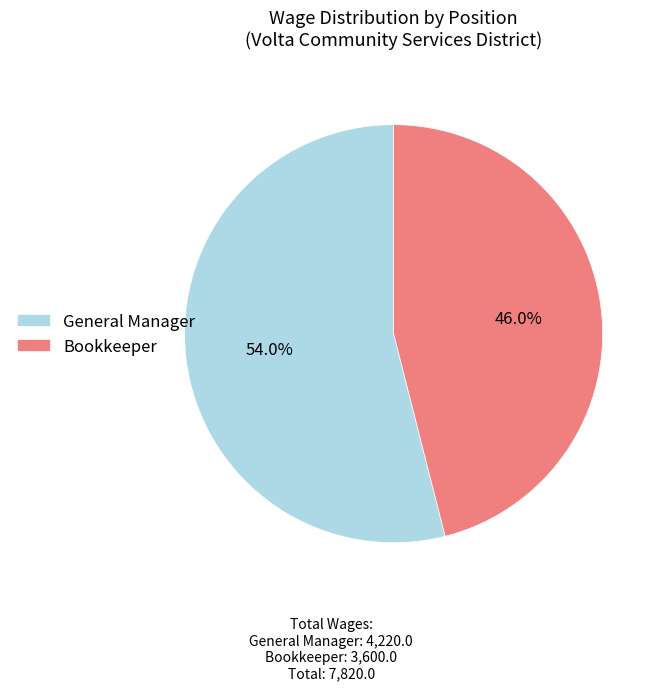

To the nearest percent, what is the combined percentage of Bookkeeper and General Manager?

100%